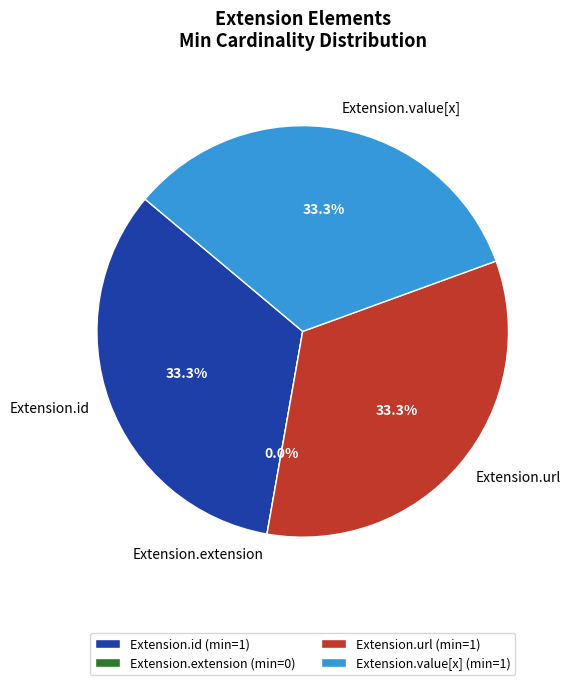

Do Extension.url and Extension.extension together represent more than half of the pie?

No